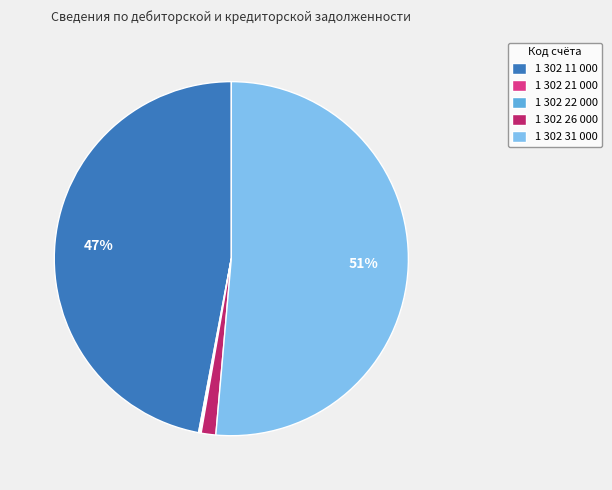

To the nearest percent, what portion does 1 302 26 000 represent?

1%